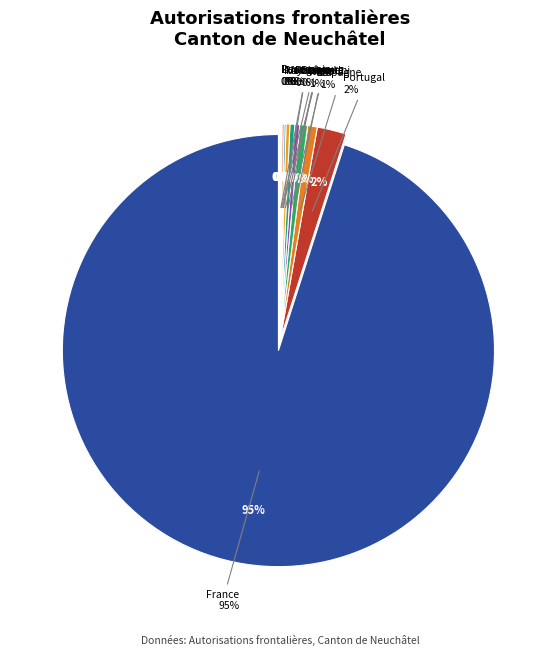

True or false: Portugal accounts for 11% of the total.

False